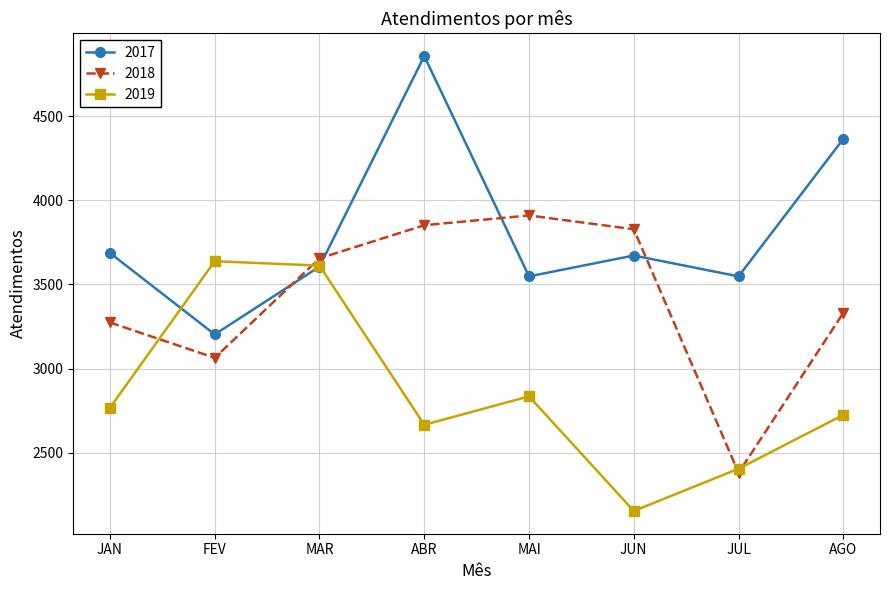

Is it true that 2019 equals 1724 at ABR?

False